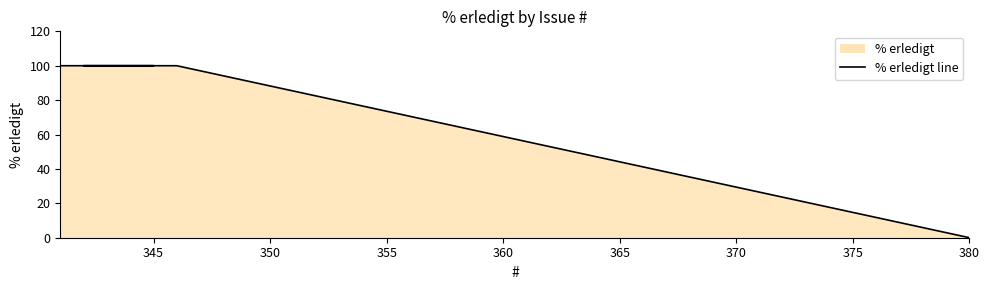

The value at 365 is 48. True or false?

False